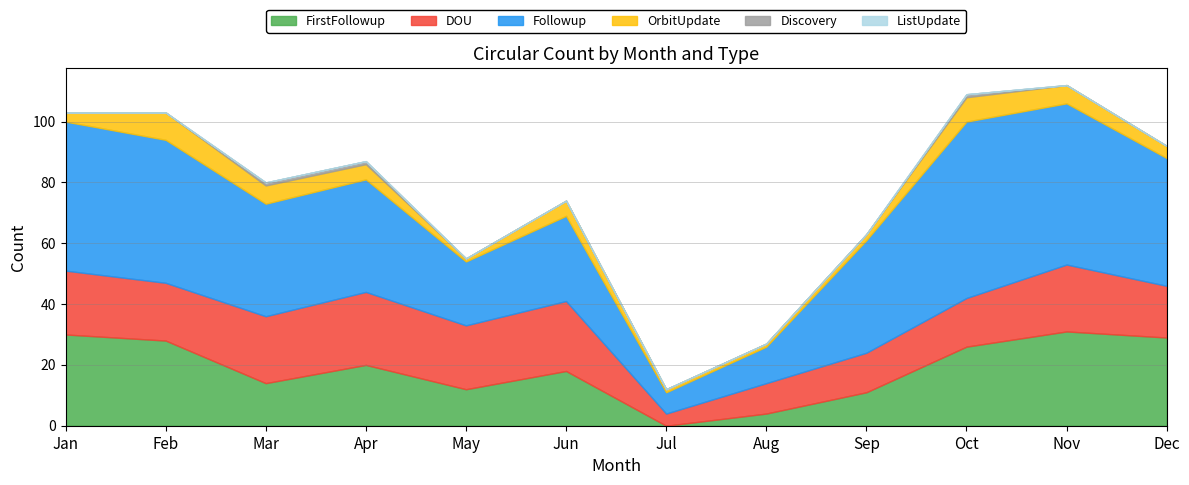

What are all the series names shown in the legend?

FirstFollowup, DOU, Followup, OrbitUpdate, Discovery, ListUpdate